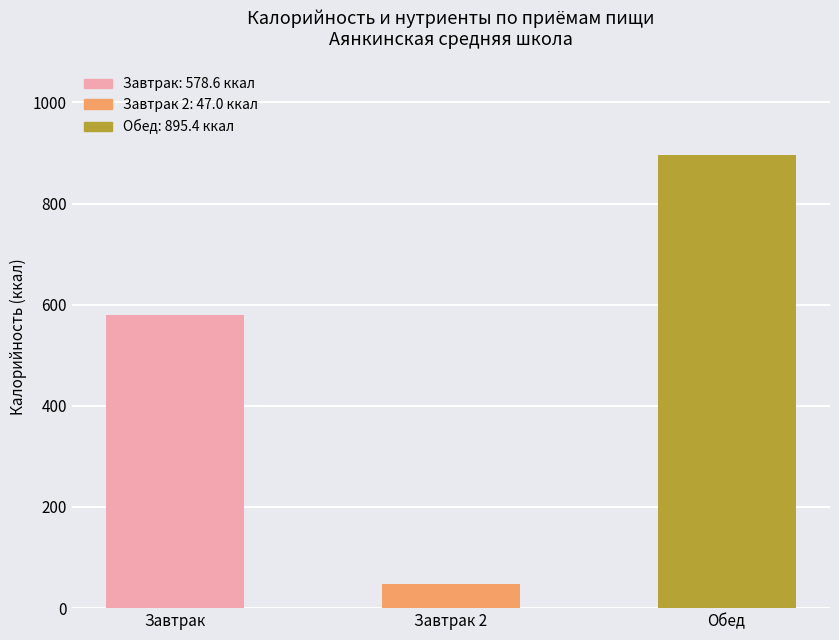

How many values exceed 578?

2